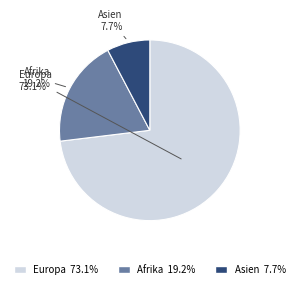

Approximately how many times larger is the value at Europa compared to Afrika?

3.8